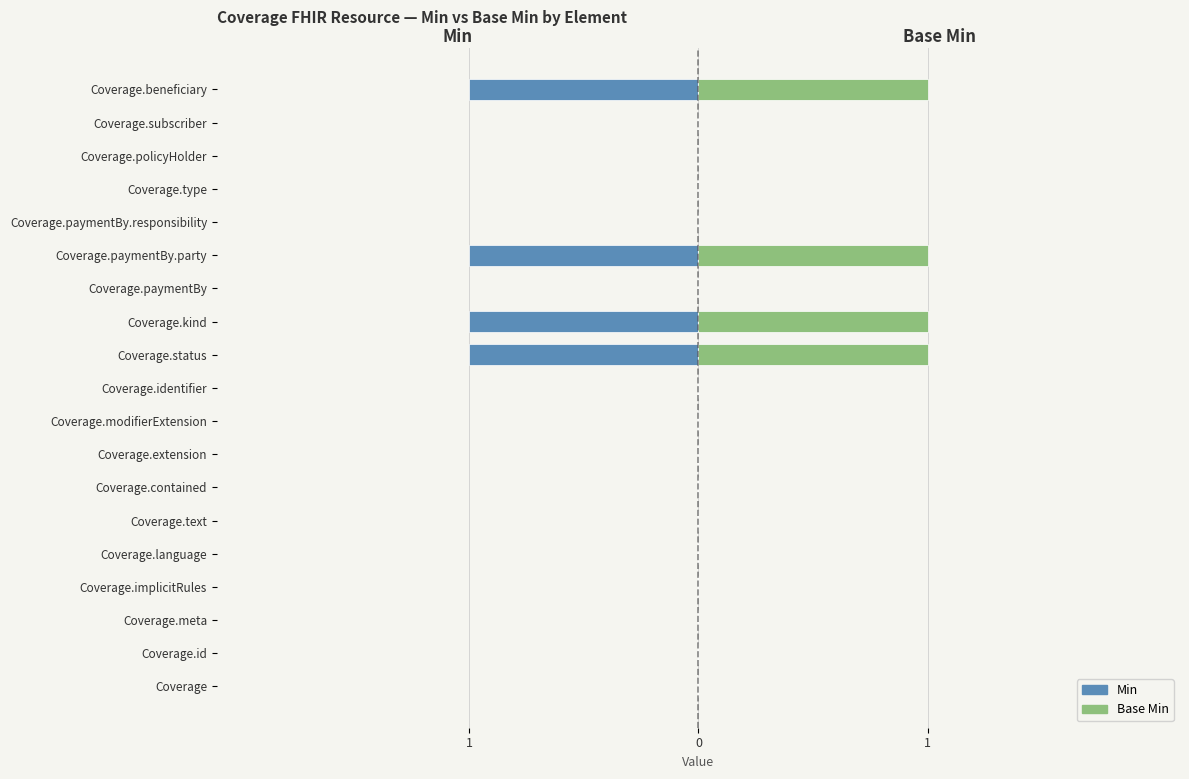

Is it true that Min equals 0 at Coverage.policyHolder?

False